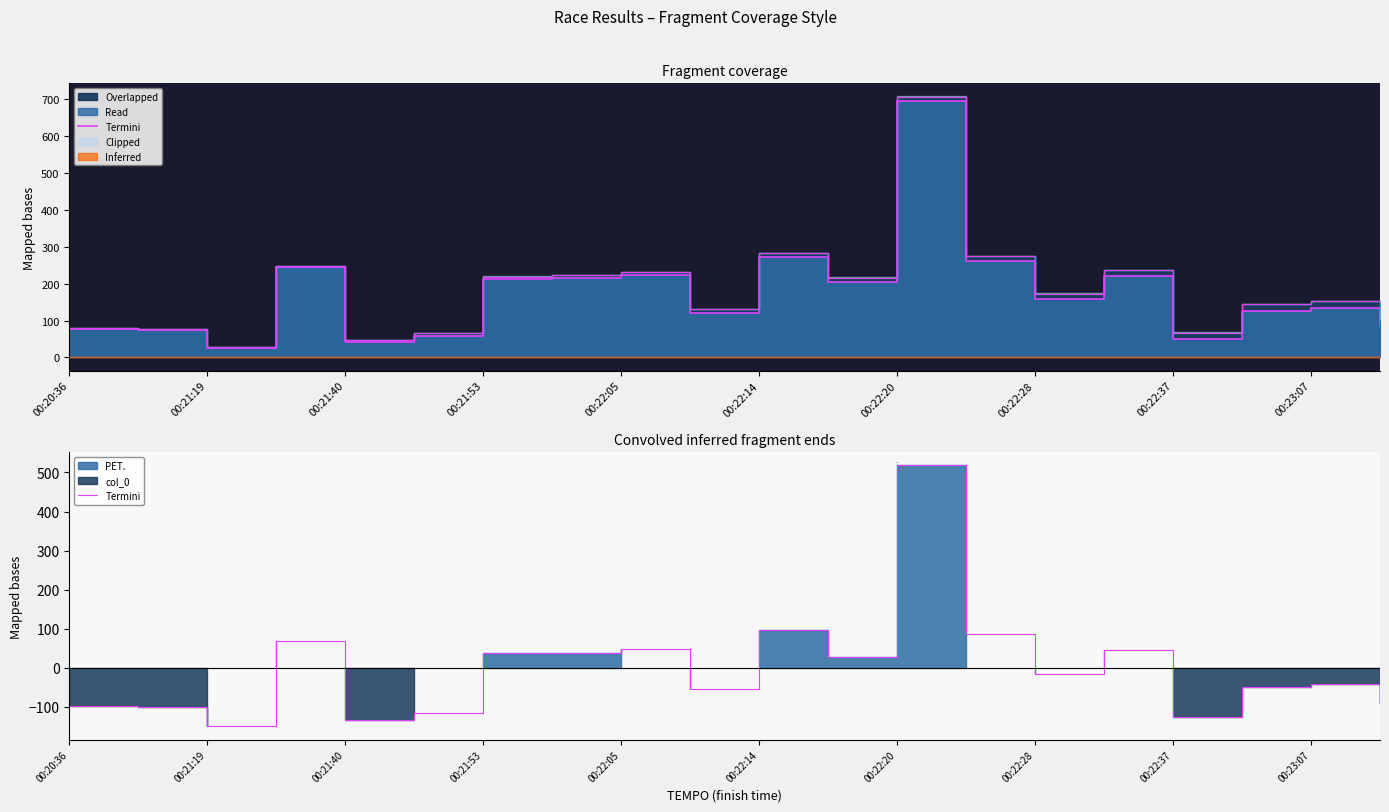

What is the difference between the second highest and second lowest values?

230.0